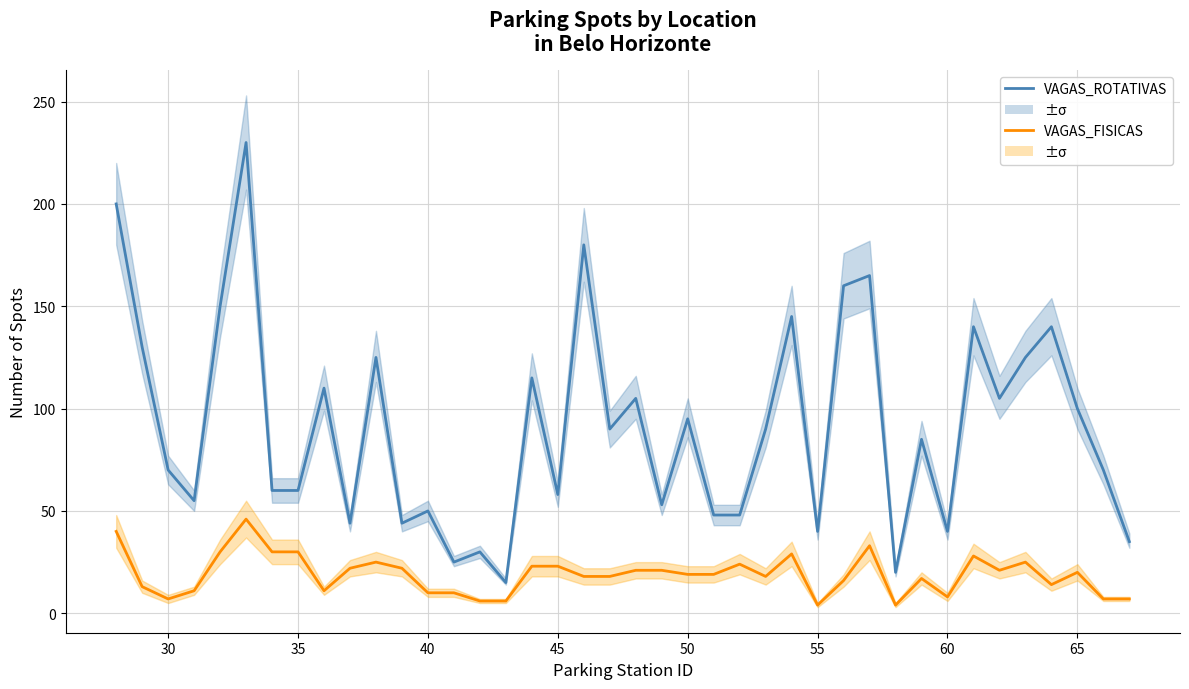

Which series has the widest spread of values?

NUMERO_VAGAS_ROTATIVAS